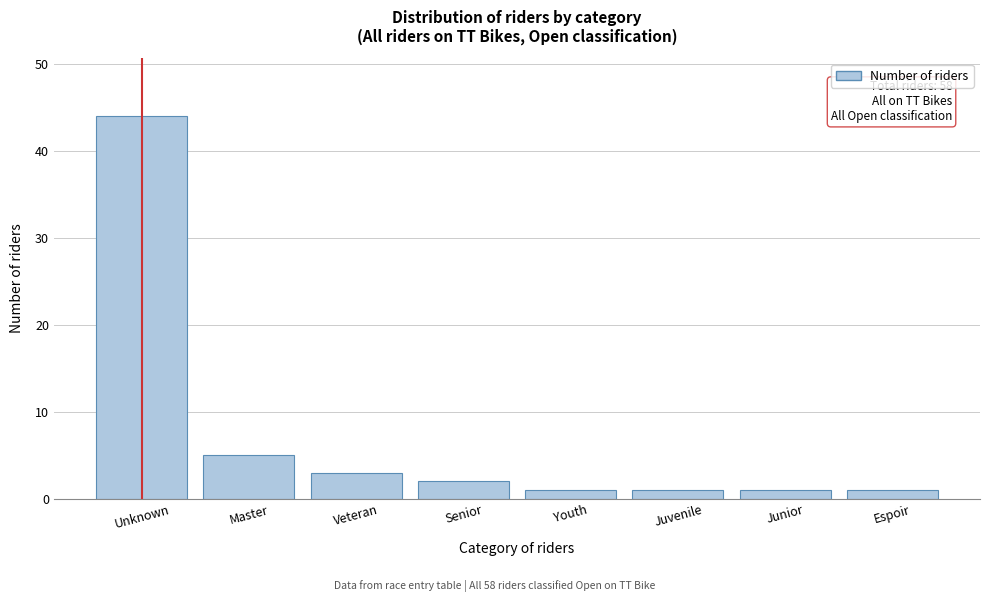

Reading right to left, extract all data points from this chart.

1	1	1	1	2	3	5	44